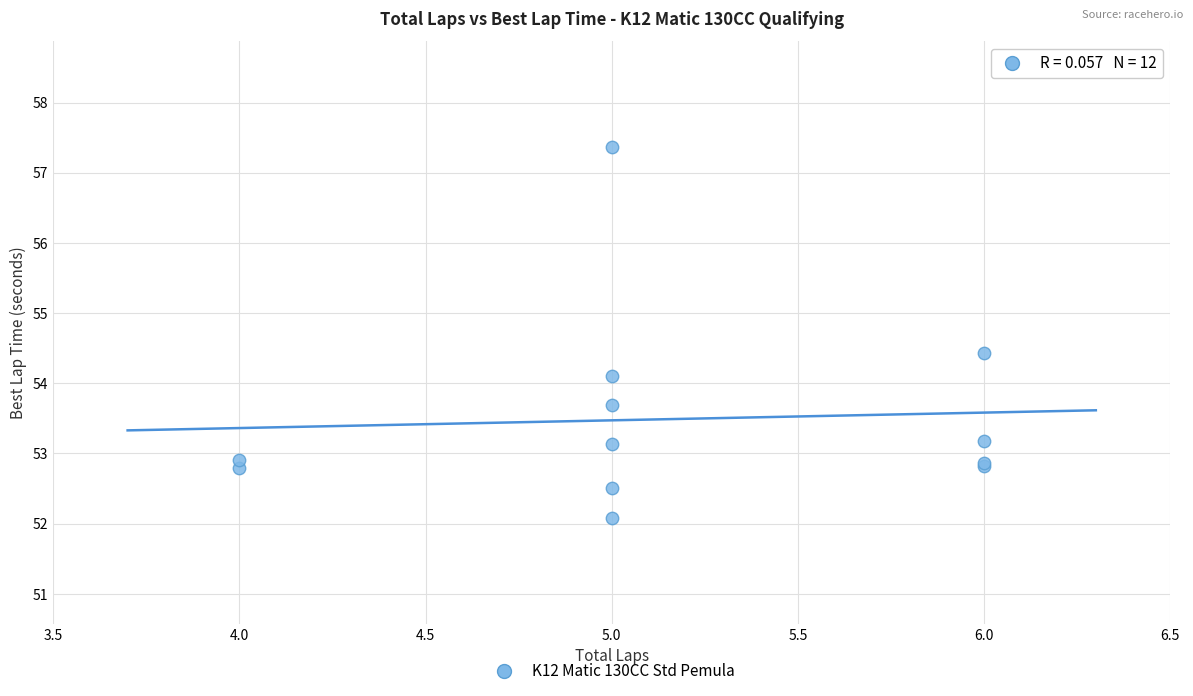

What Y value in the scatter plot is closest to 54?

54.1